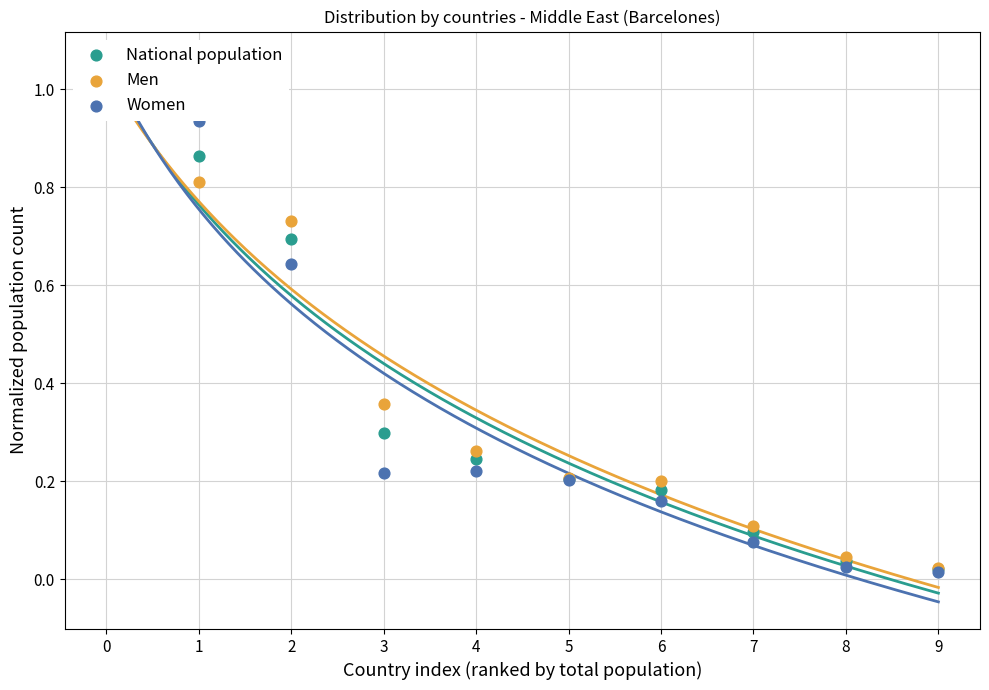

What are all the series names shown in the legend?

National population, Men, Women